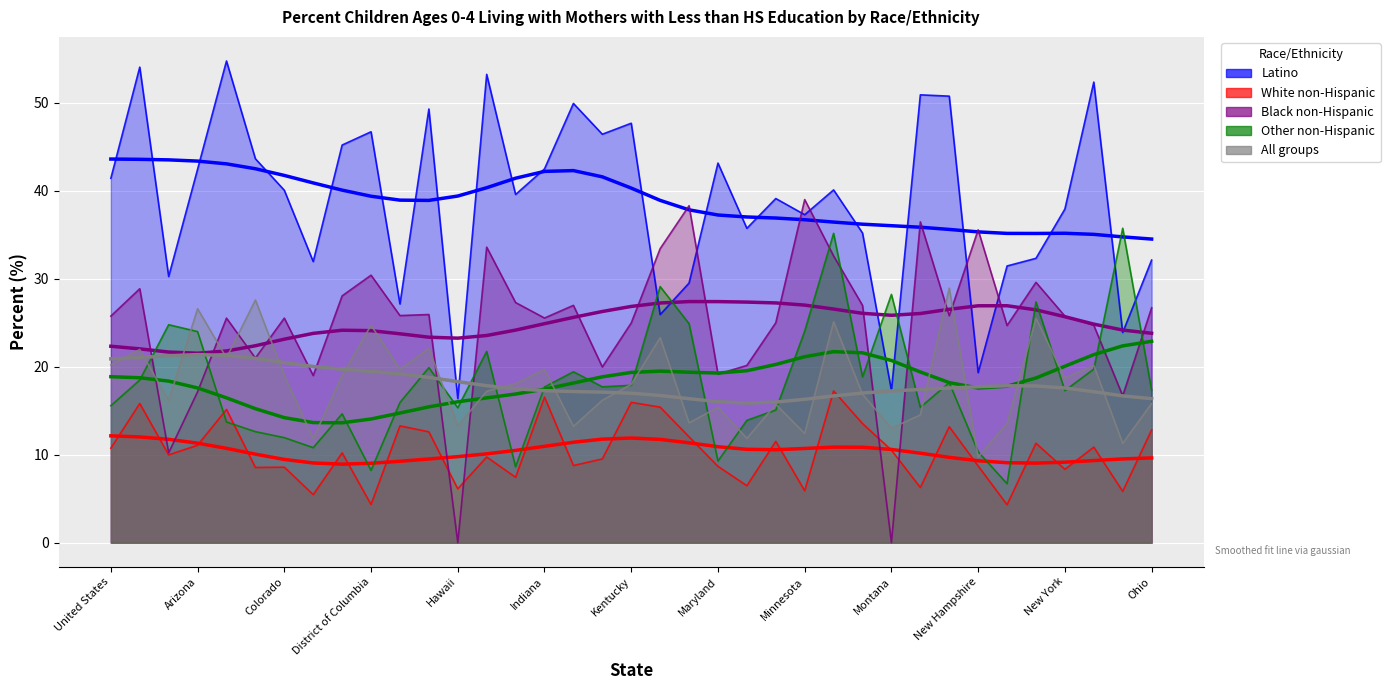

Which series has the largest range (max minus min)?

Black non-Hispanic